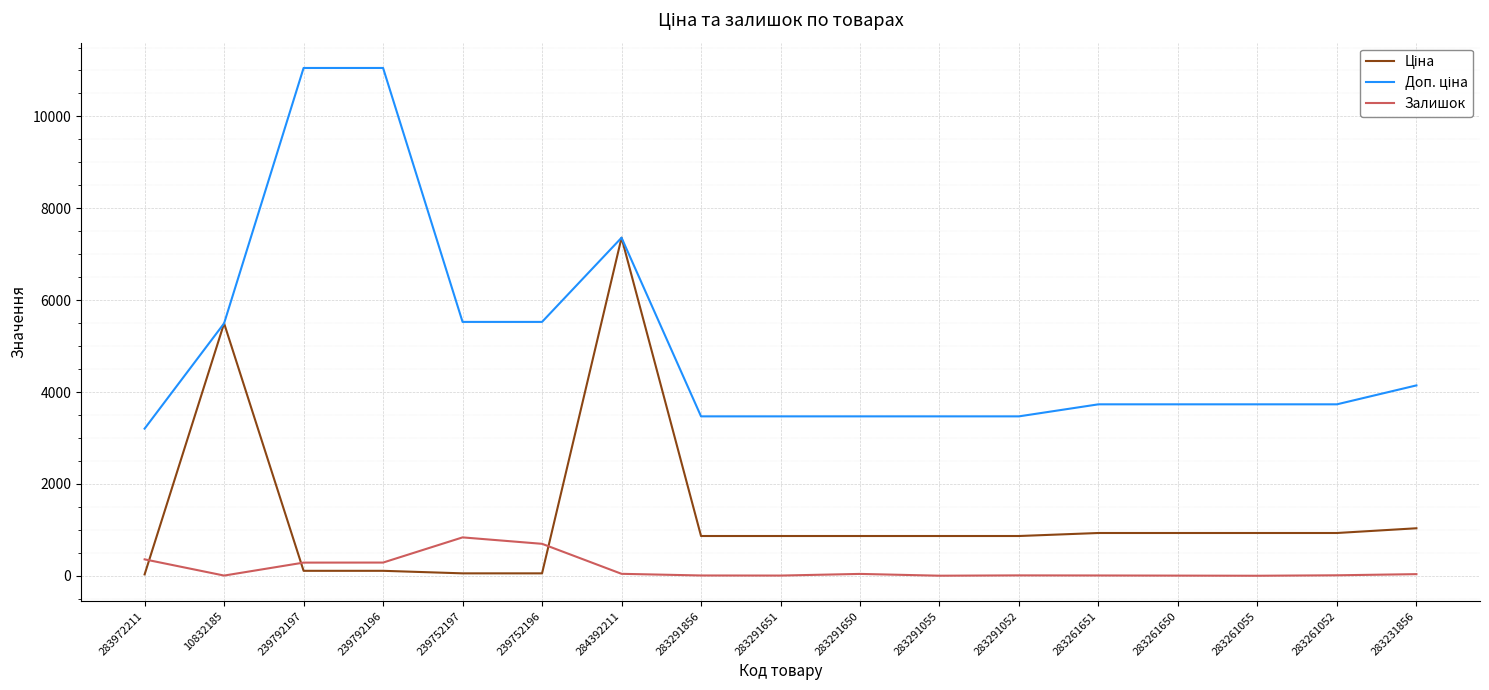

True or false: Залишок has a value of 6.0 at 283261650.

True